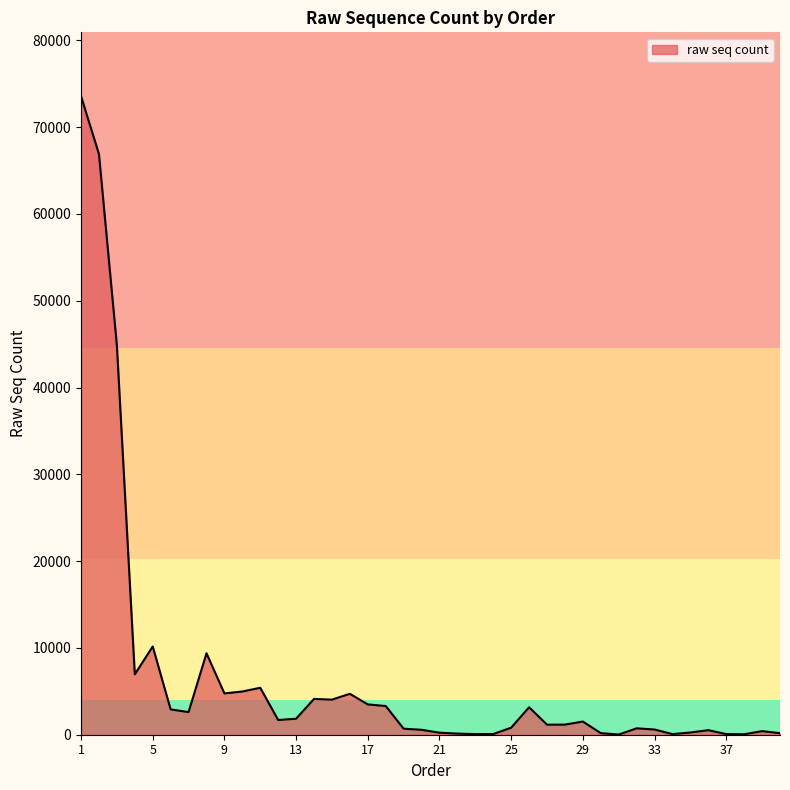

What is the difference between the maximum and minimum values?

73550